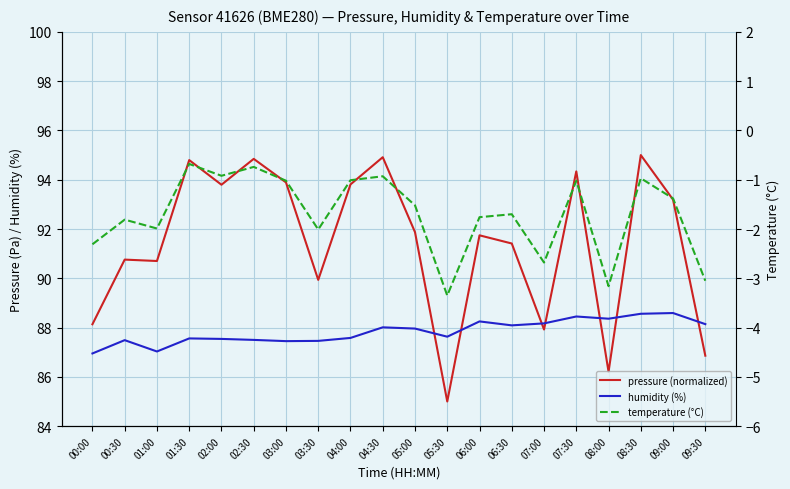

Reading left to right, list all the values displayed in this chart.

pressure (normalized): 00:00=88.1	00:30=90.8	01:00=90.7	01:30=94.8	02:00=93.8	02:30=94.8	03:00=93.9	03:30=89.9	04:00=93.8	04:30=94.9	05:00=91.9	05:30=85.0	06:00=91.7	06:30=91.4	07:00=87.9	07:30=94.3	08:00=86.2	08:30=95.0	09:00=93.2	09:30=86.9
humidity (%): 00:00=87.0	00:30=87.5	01:00=87.0	01:30=87.6	02:00=87.5	02:30=87.5	03:00=87.5	03:30=87.5	04:00=87.6	04:30=88.0	05:00=88.0	05:30=87.6	06:00=88.2	06:30=88.1	07:00=88.2	07:30=88.5	08:00=88.4	08:30=88.6	09:00=88.6	09:30=88.1
temperature (°C): 00:00=-2.3	00:30=-1.8	01:00=-2.0	01:30=-0.7	02:00=-0.9	02:30=-0.7	03:00=-1.0	03:30=-2.0	04:00=-1.0	04:30=-0.9	05:00=-1.5	05:30=-3.4	06:00=-1.8	06:30=-1.7	07:00=-2.7	07:30=-1.0	08:00=-3.2	08:30=-1.0	09:00=-1.4	09:30=-3.0